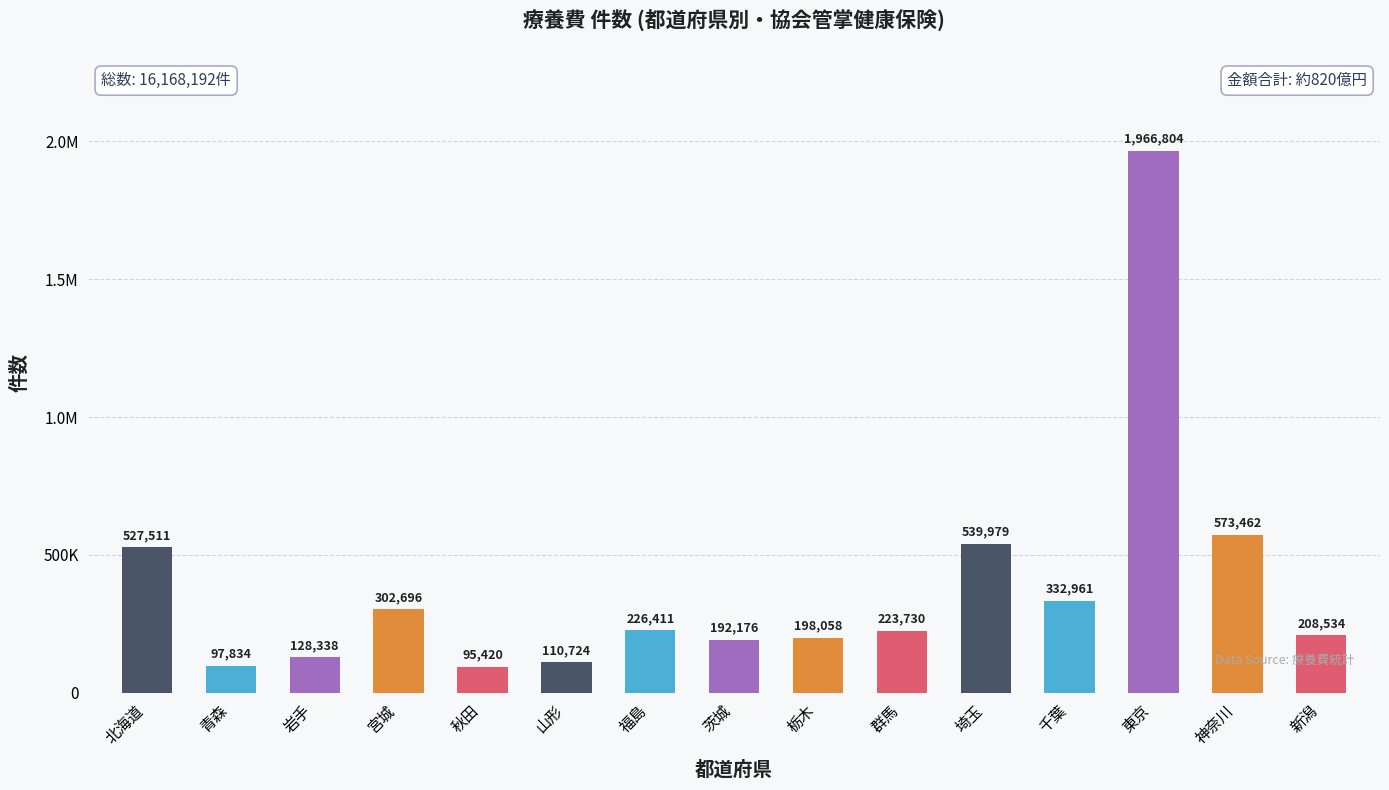

Reading left to right, extract all data points from this chart.

北海道=527511	青森=97834	岩手=128338	宮城=302696	秋田=95420	山形=110724	福島=226411	茨城=192176	栃木=198058	群馬=223730	埼玉=539979	千葉=332961	東京=1966804	神奈川=573462	新潟=208534